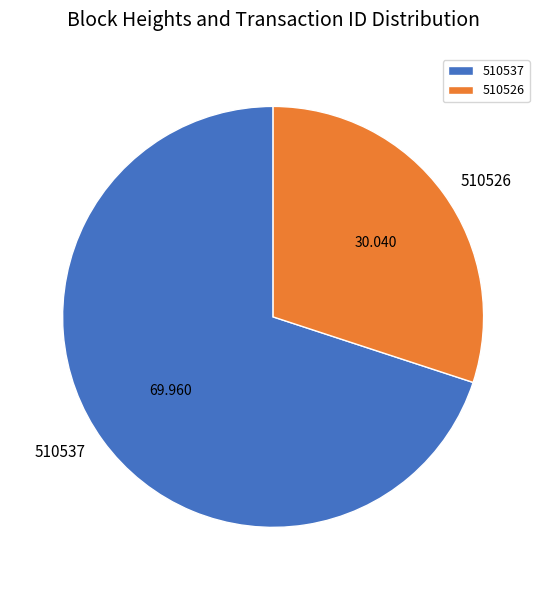

Is there a majority slice in this chart?

Yes